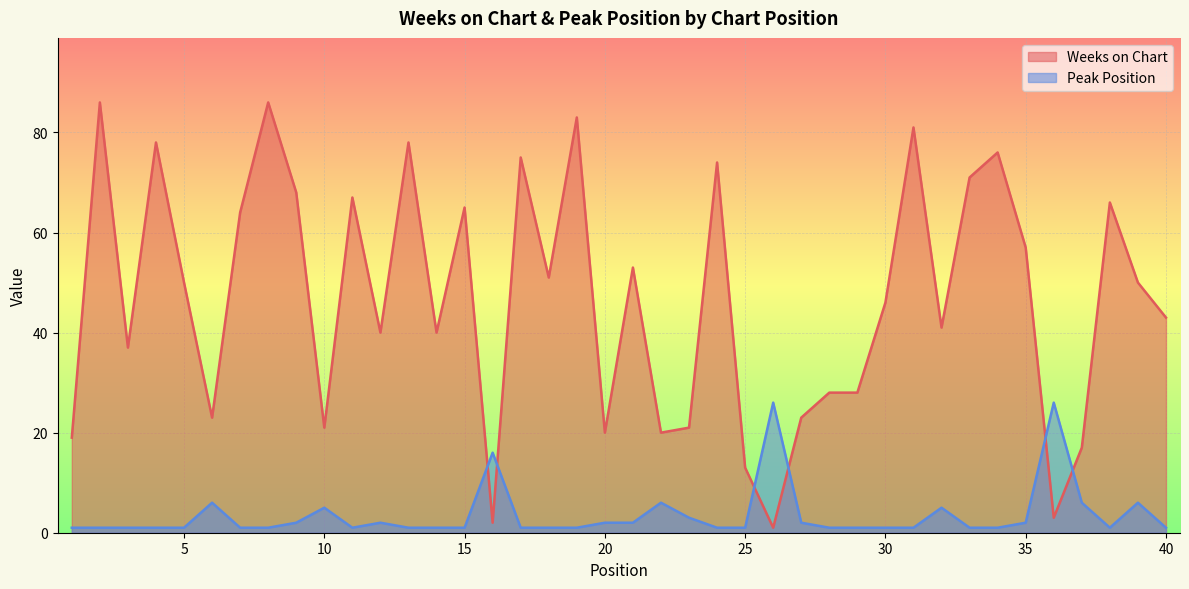

The Weeks on Chart series shows 8 at 6. True or false?

False